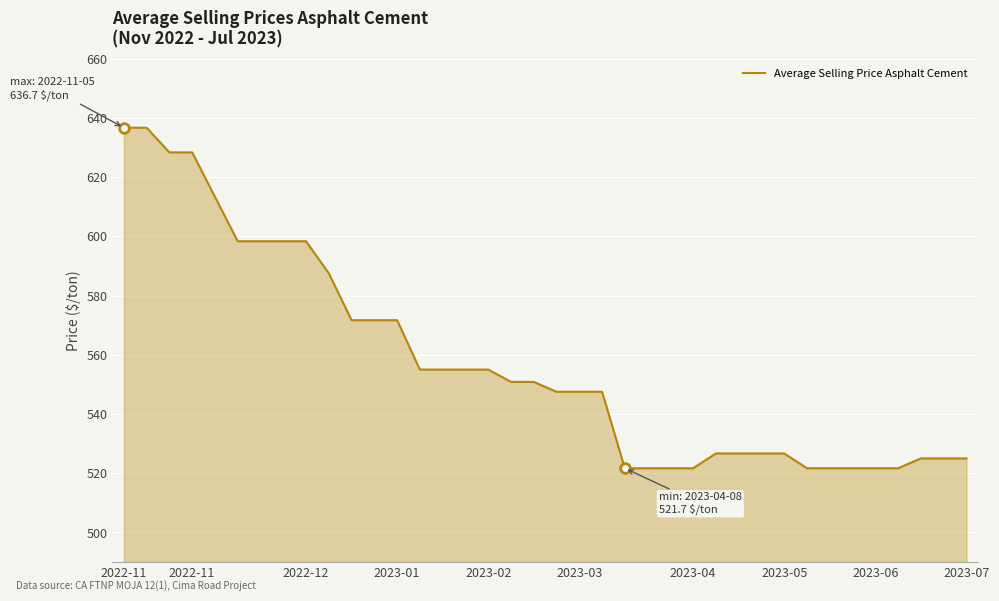

What is the minimum value shown in the chart?

521.7